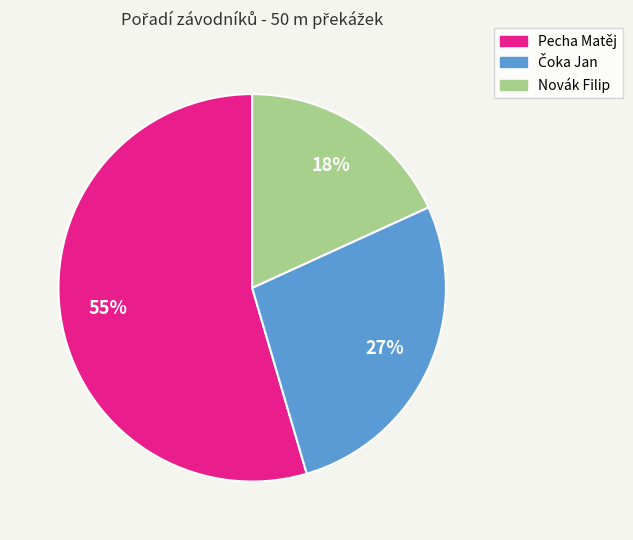

To the nearest percent, what is the average slice percentage?

33%